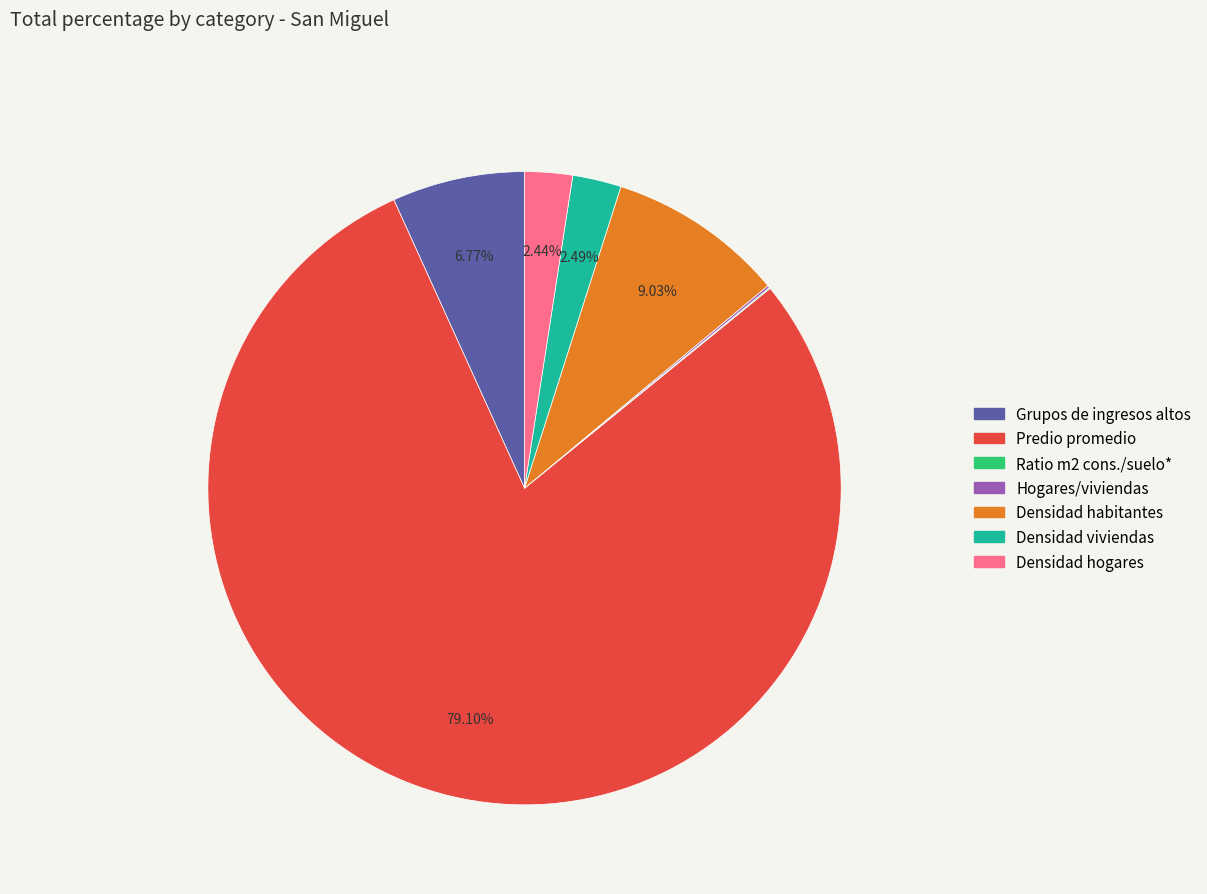

To the nearest percent, what is the difference between the largest and smallest slice percentages?

79%